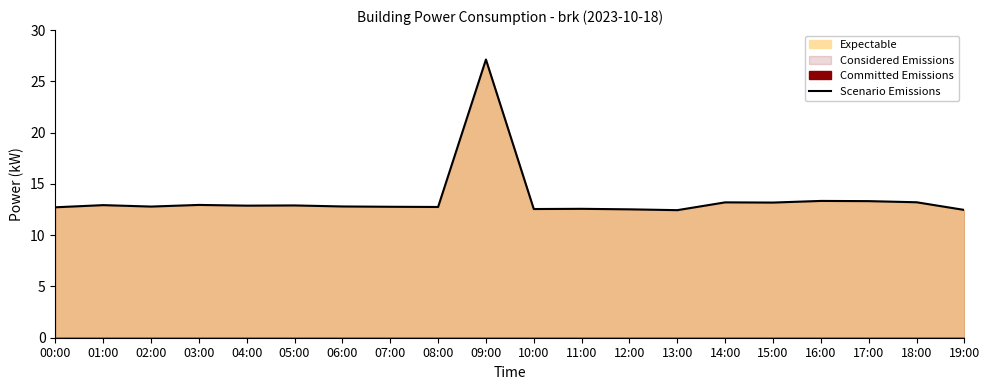

Rank the categories by value from lowest to highest.

13:00, 19:00, 12:00, 10:00, 11:00, 00:00, 08:00, 07:00, 02:00, 06:00, 04:00, 05:00, 01:00, 03:00, 15:00, 14:00, 18:00, 17:00, 16:00, 09:00